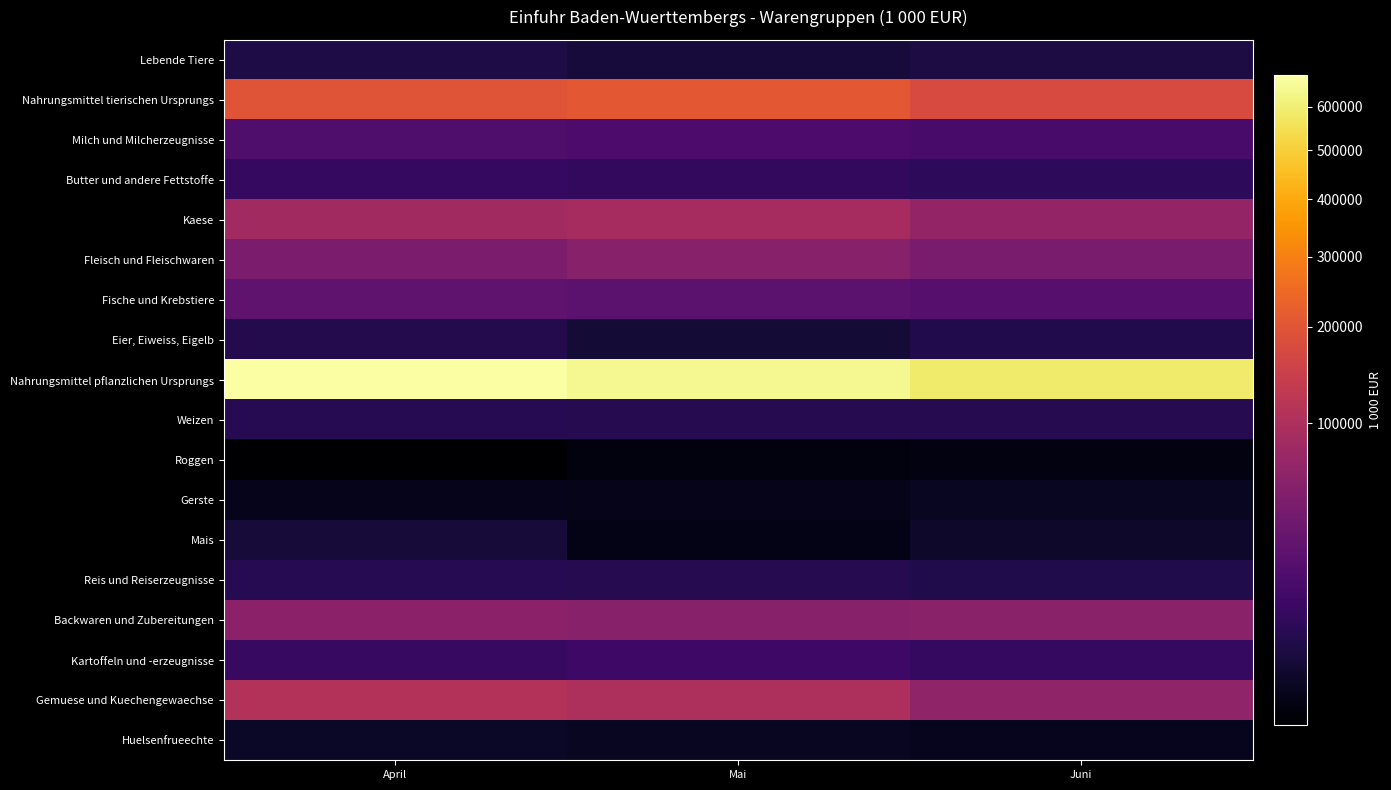

List the series in order of their peak value, lowest first.

Roggen, Gerste, Huelsenfrueechte, Mais, Lebende Tiere, Eier, Eiweiss, Eigelb, Reis und Reiserzeugnisse, Weizen, Butter und andere Fettstoffe, Kartoffeln und -erzeugnisse, Milch und Milcherzeugnisse, Fische und Krebstiere, Fleisch und Fleischwaren, Backwaren und Zubereitungen, Kaese, Gemuese und Kuechengewaechse, Nahrungsmittel tierischen Ursprungs, Nahrungsmittel pflanzlichen Ursprungs